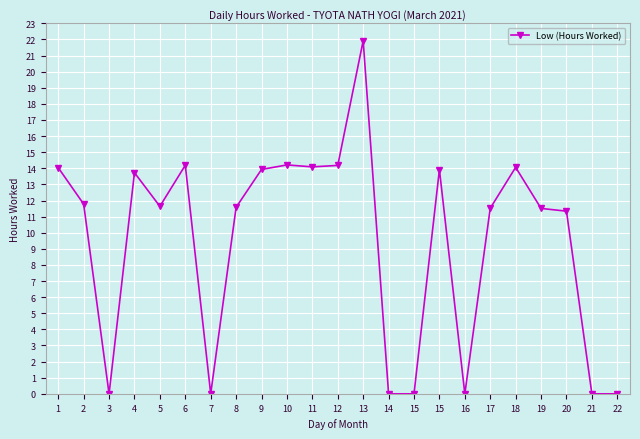

What is the ratio of the value at 20 to the value at 17?

1.0